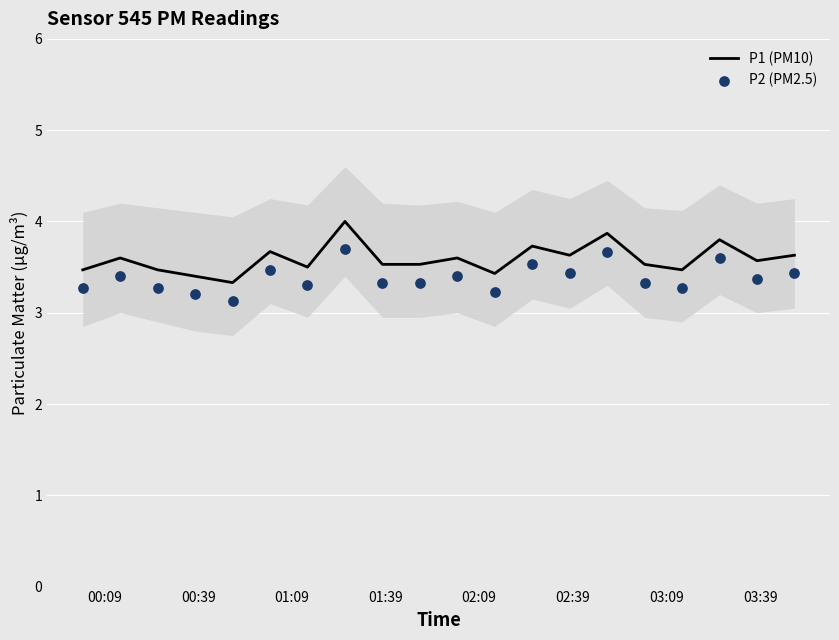

Which series contains the highest Y value?

P1 (PM10)